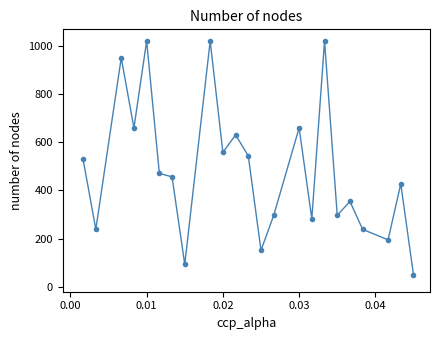

What is the sum of all values?

11143.9